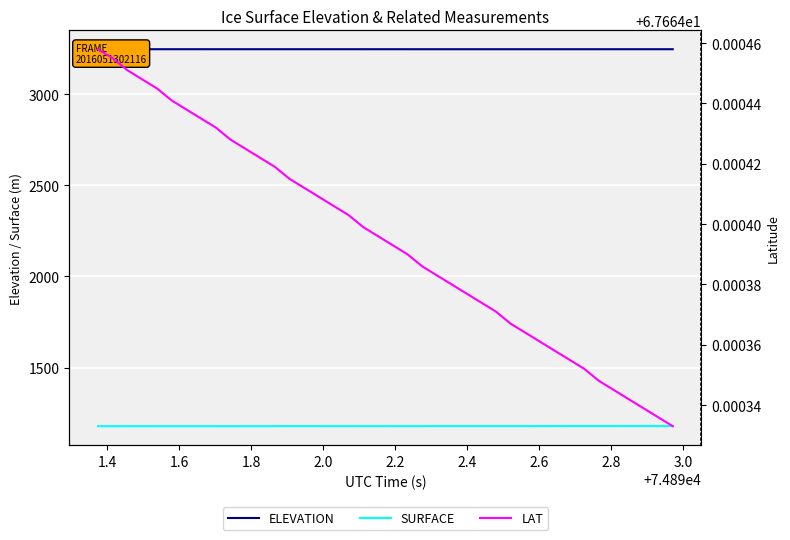

Reading left to right, extract all data points from this chart.

ELEVATION: 3247.1	3247.1	3247.1	3247.1	3247.1	3247.1	3247.1	3247.1	3247.1	3247.1	3247.1	3247.1	3247.1	3247.1	3247.1	3247.1	3247.1	3247.1	3247.1	3247.1	3247.1	3247.1	3247.1	3247.1	3247.1	3247.1	3247.1	3247.1	3247.1	3247.1	3247.1	3247.1	3247.1	3247.1	3247.1	3247.1	3247.1	3247.1	3247.1	3247.1
SURFACE: 1178.1	1178.1	1178.1	1178.1	1178.1	1178.1	1178.1	1178.2	1178.3	1178.3	1178.3	1178.3	1178.3	1178.4	1178.5	1178.5	1178.5	1178.5	1178.5	1178.5	1178.6	1178.5	1178.6	1178.7	1178.6	1178.7	1178.6	1178.6	1178.6	1178.7	1178.8	1178.9	1179.0	1179.0	1179.0	1179.0	1179.0	1179.0	1179.0	1179.1
LAT: 67.7	67.7	67.7	67.7	67.7	67.7	67.7	67.7	67.7	67.7	67.7	67.7	67.7	67.7	67.7	67.7	67.7	67.7	67.7	67.7	67.7	67.7	67.7	67.7	67.7	67.7	67.7	67.7	67.7	67.7	67.7	67.7	67.7	67.7	67.7	67.7	67.7	67.7	67.7	67.7